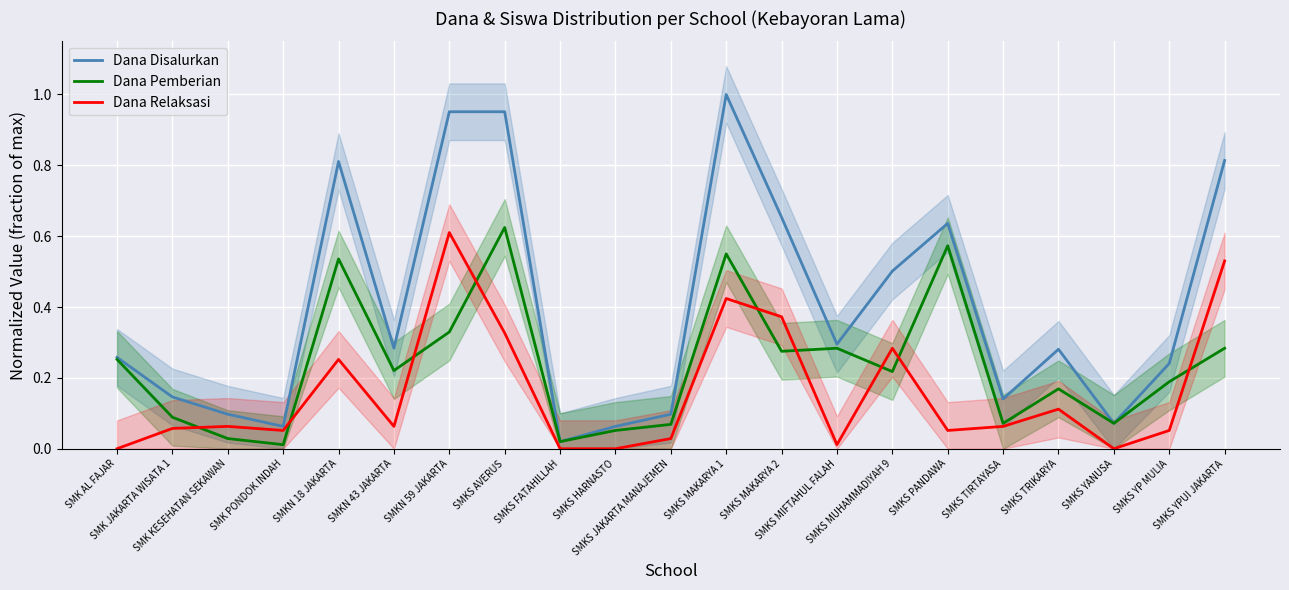

True or false: Dana Disalurkan has more than 0 points higher than both neighbors.

True